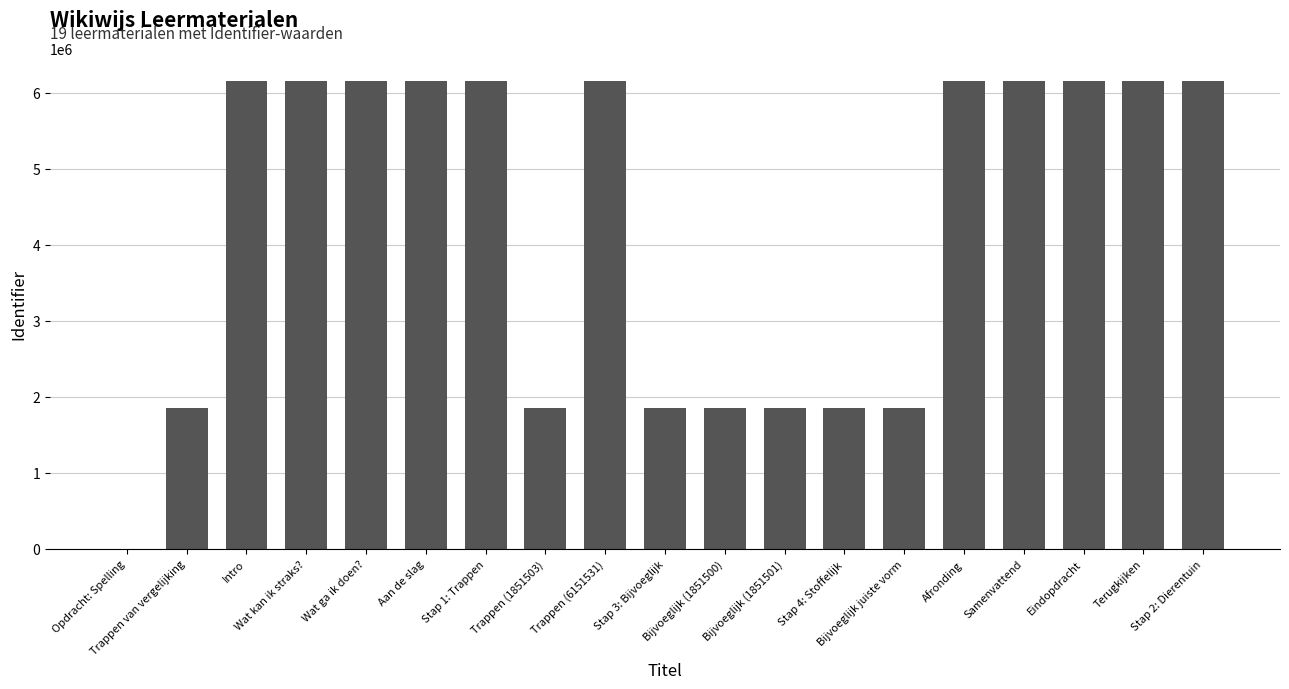

What is the greatest value displayed?

6151548